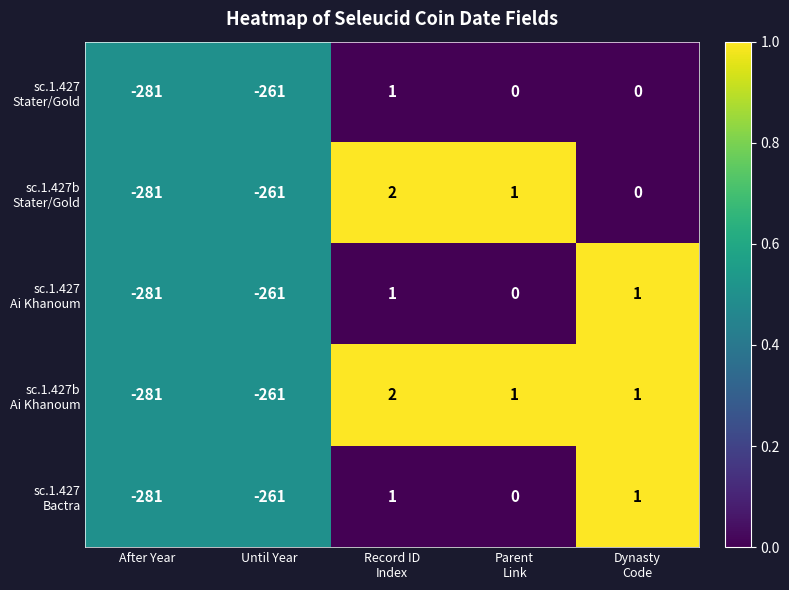

What is the total value across all series at Until Year?

-1305